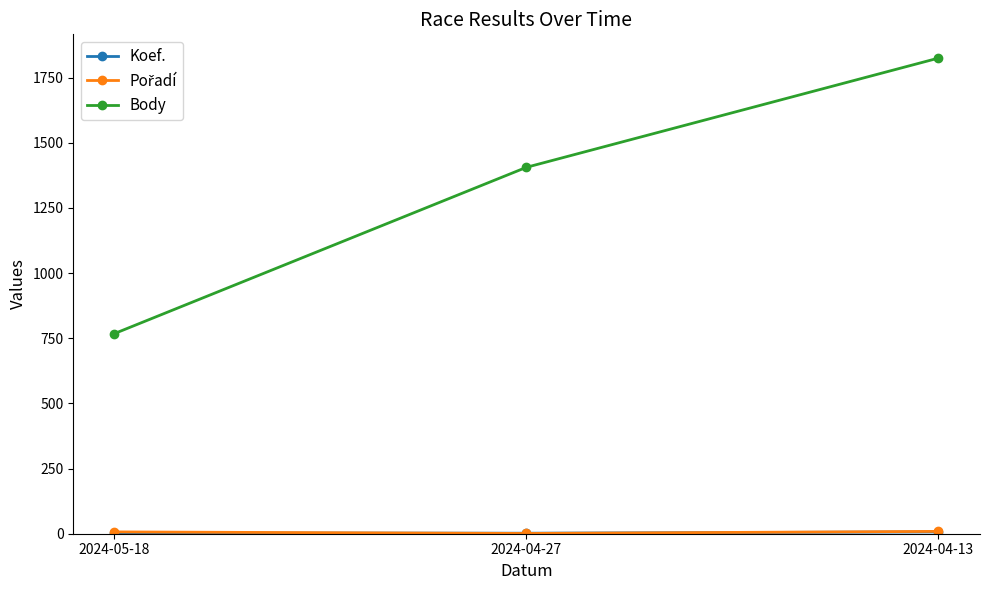

What is the value of the Body point at the 2nd from the left?

1406